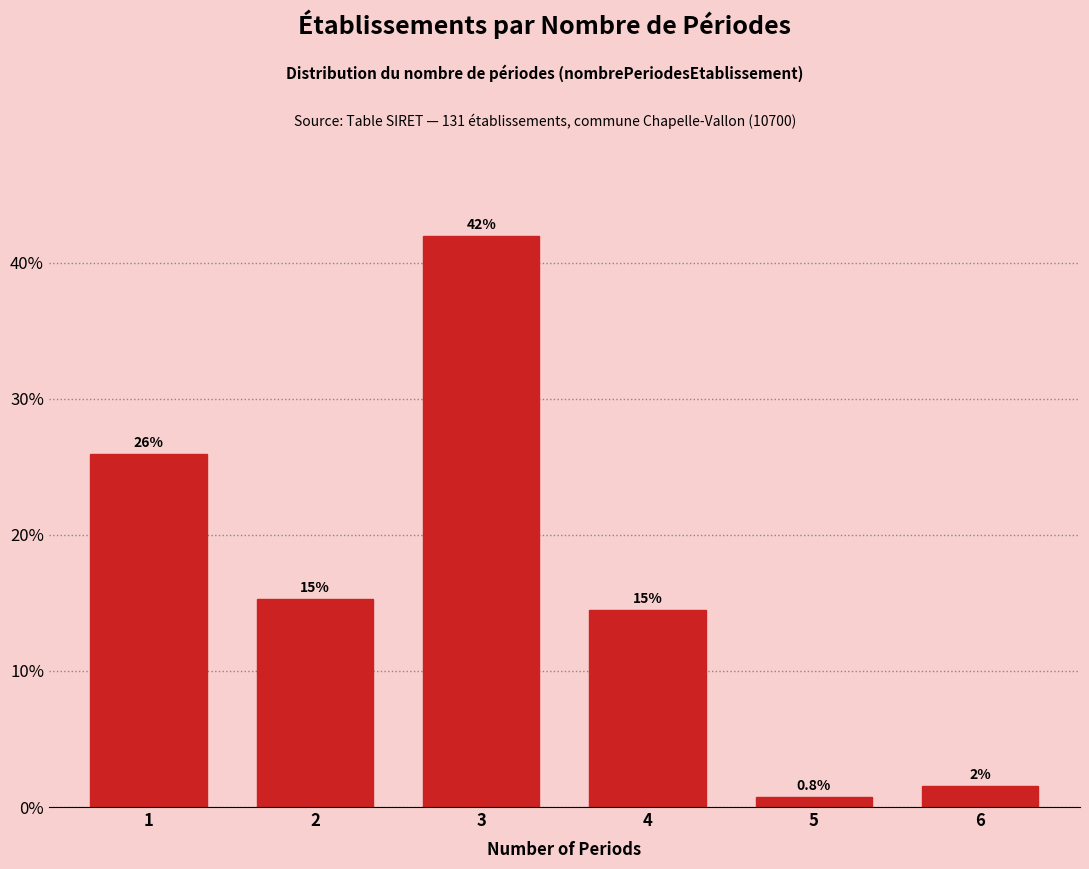

What is the value of the 3rd bar from the left?

42.0